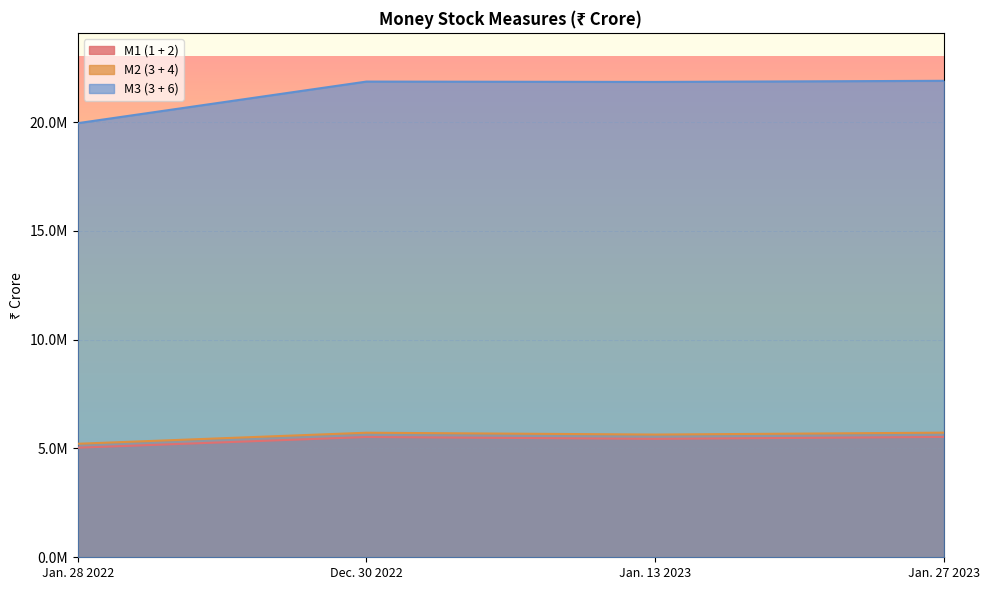

Does the chart display data point markers on the line(s)?

No